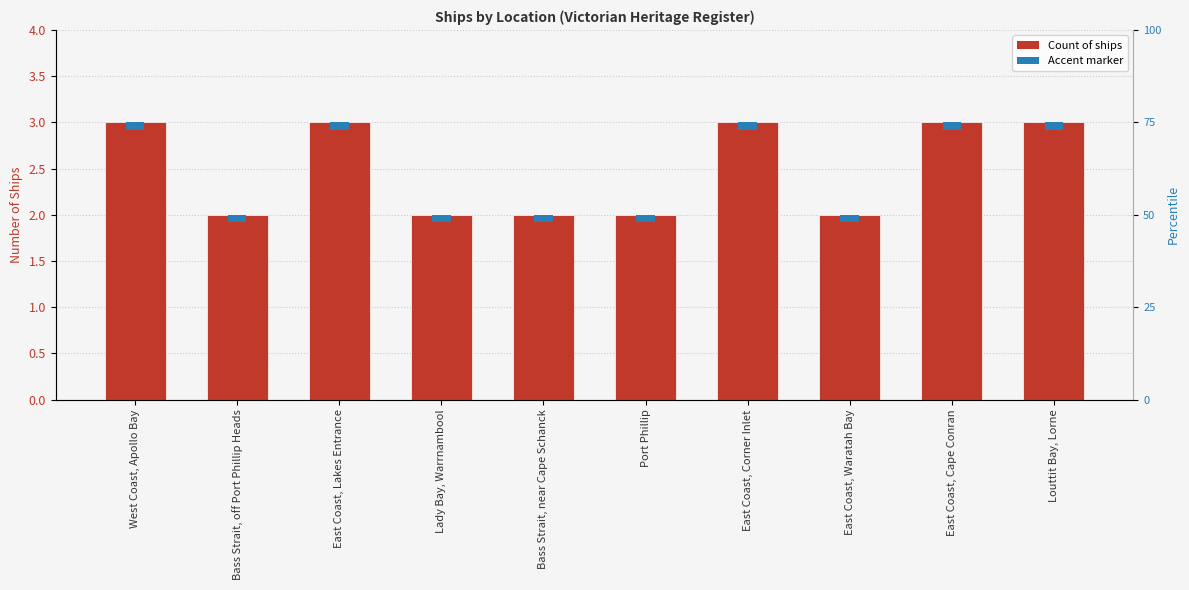

The chart shows a value of 3 at East Coast, Lakes Entrance. True or false?

True